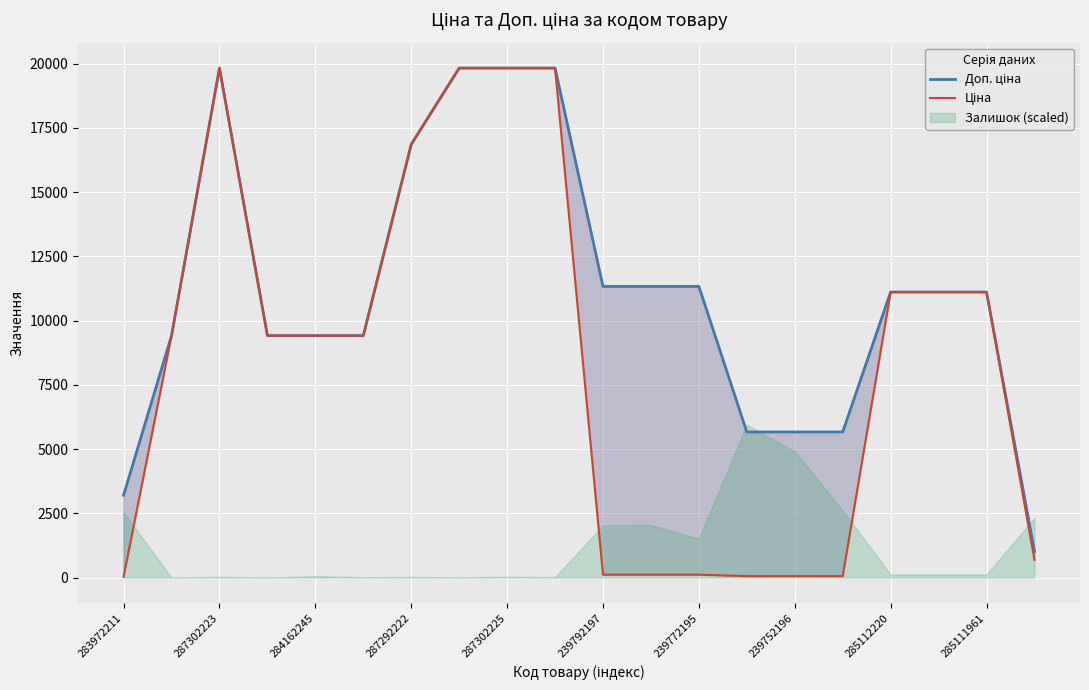

At how many categories does at least one series exceed 6034?

15